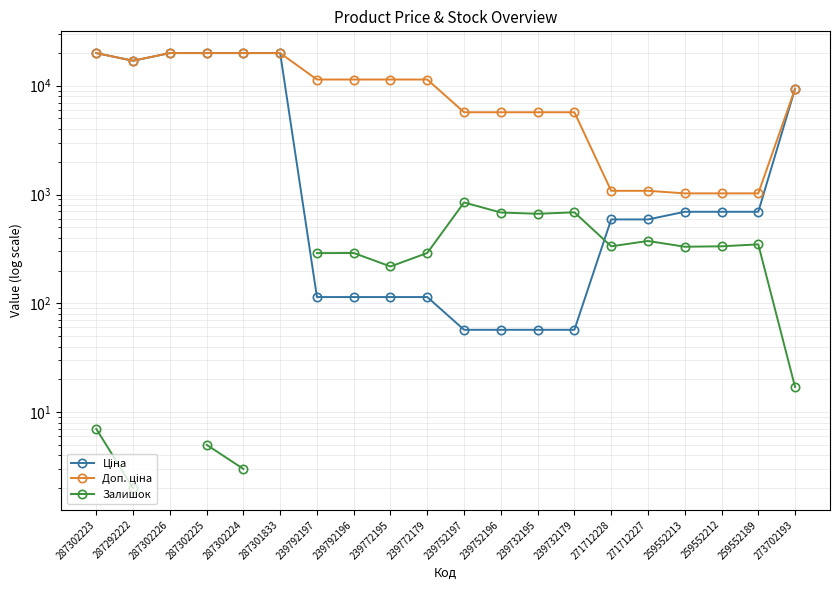

How many values in the Залишок series exceed 290?

9